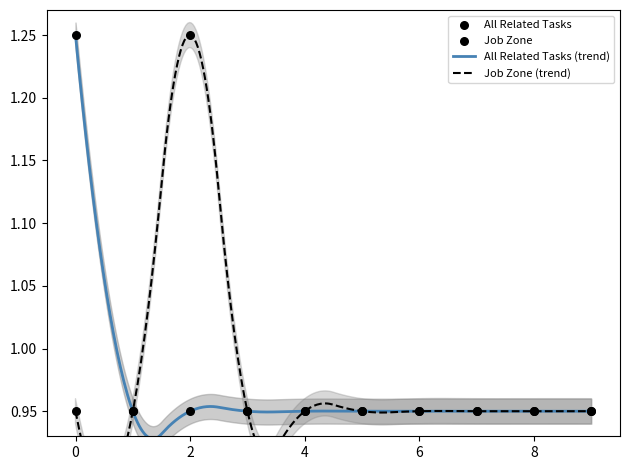

Which series contains the highest Y value?

All Related Tasks